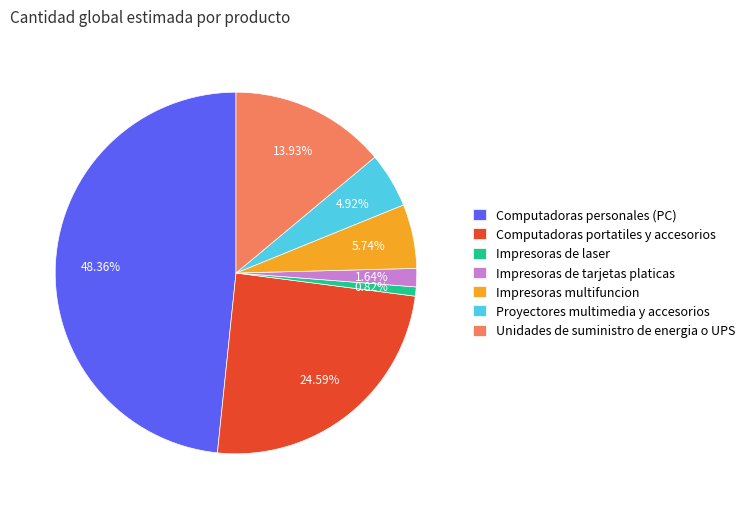

What is the ratio of the value at Proyectores multimedia y accesorios to the value at Unidades de suministro de energia o UPS?

0.4